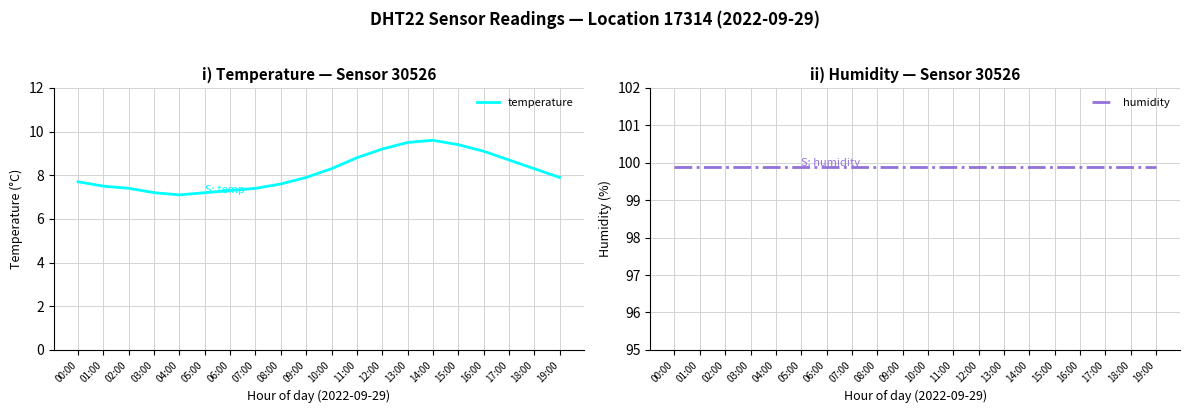

True or false: temperature and humidity intersect in this chart.

False